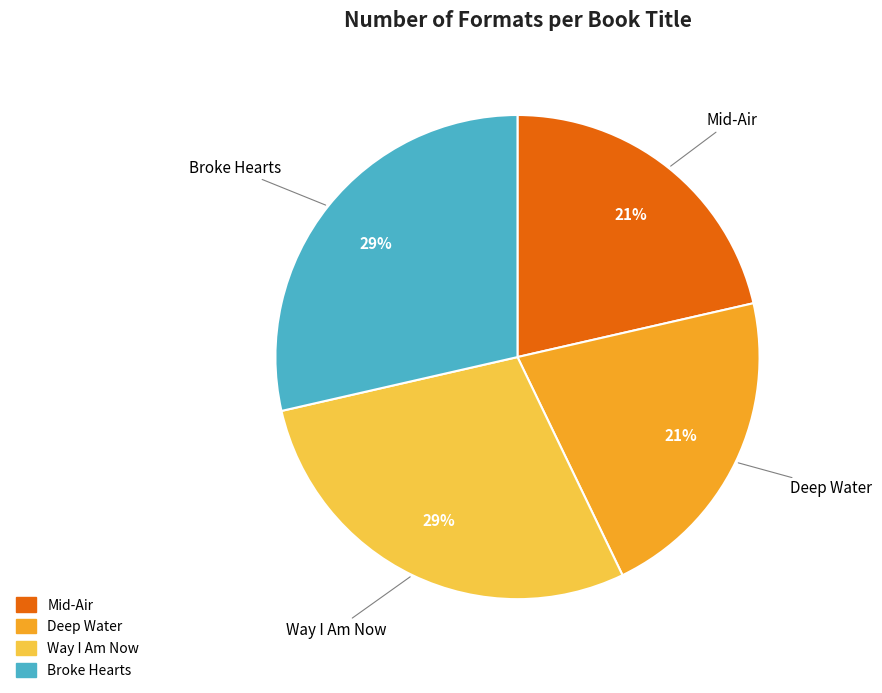

Which has a higher value, Deep Water or Way I Am Now?

Way I Am Now